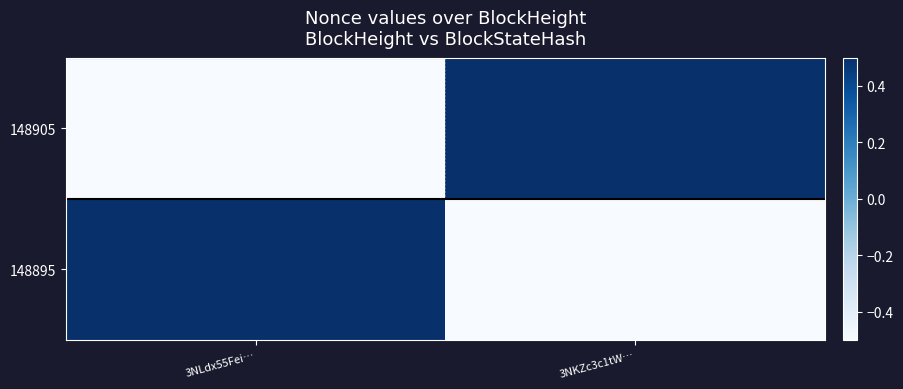

At 3NKZc3c1tW…, list the series in order from smallest to largest.

148895, 148905